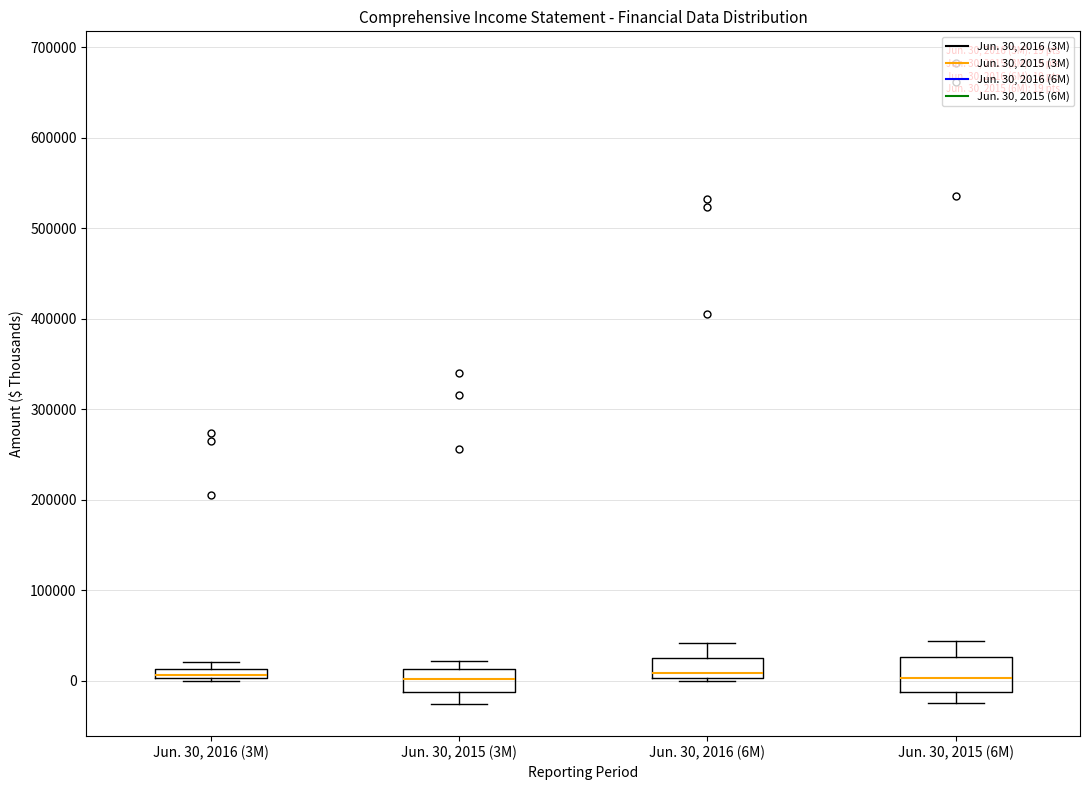

Which box is the tallest, from its lower edge to its upper edge?

Jun. 30, 2015 (6M)